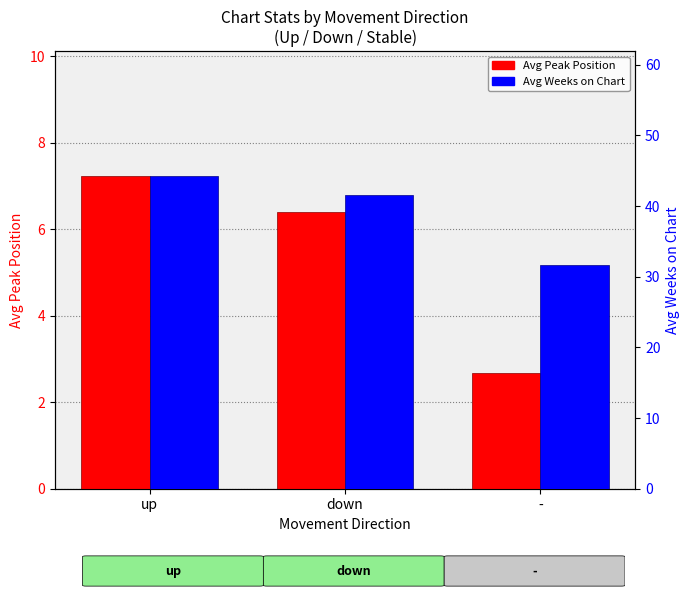

What value does the Avg Weeks on Chart series have at down?

41.5